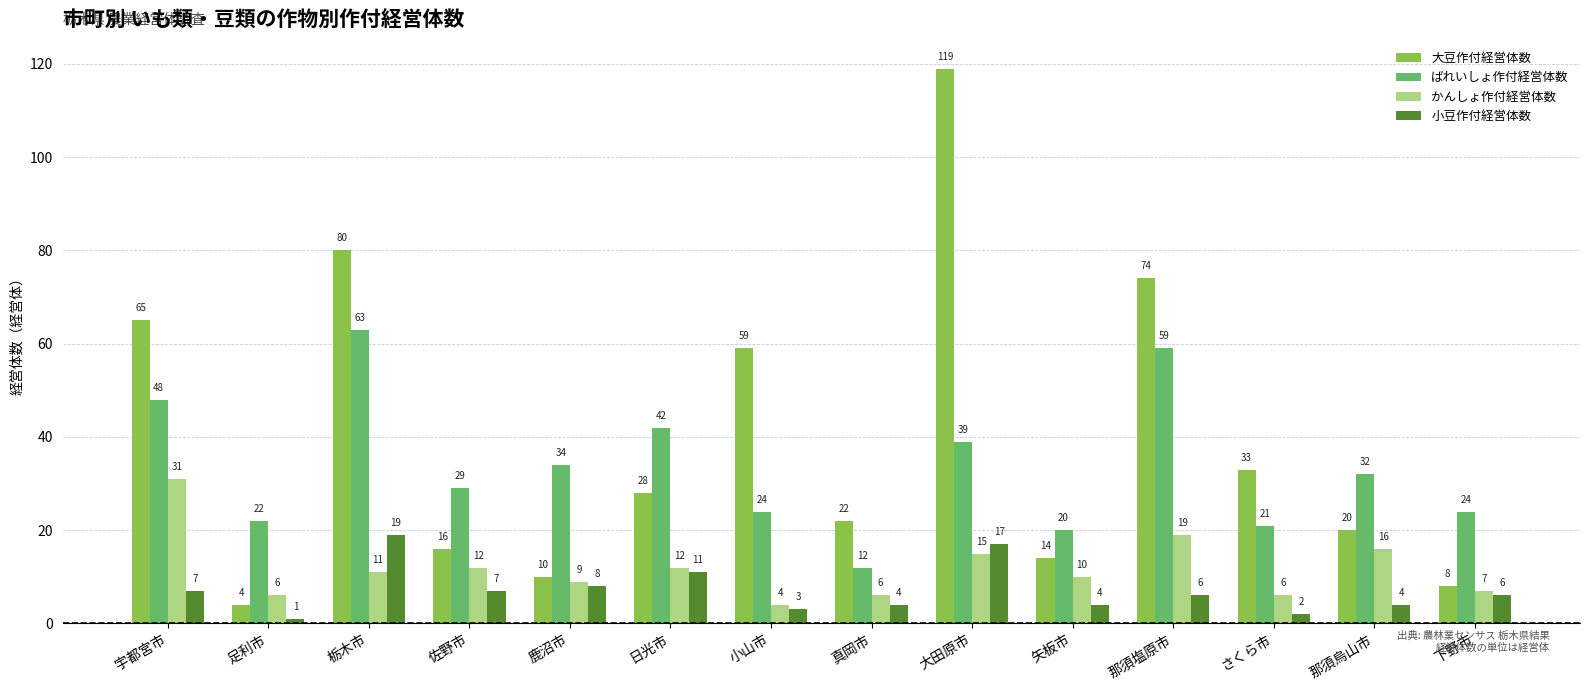

The ばれいしょ作付経営体数 series shows 27 at 日光市. True or false?

False